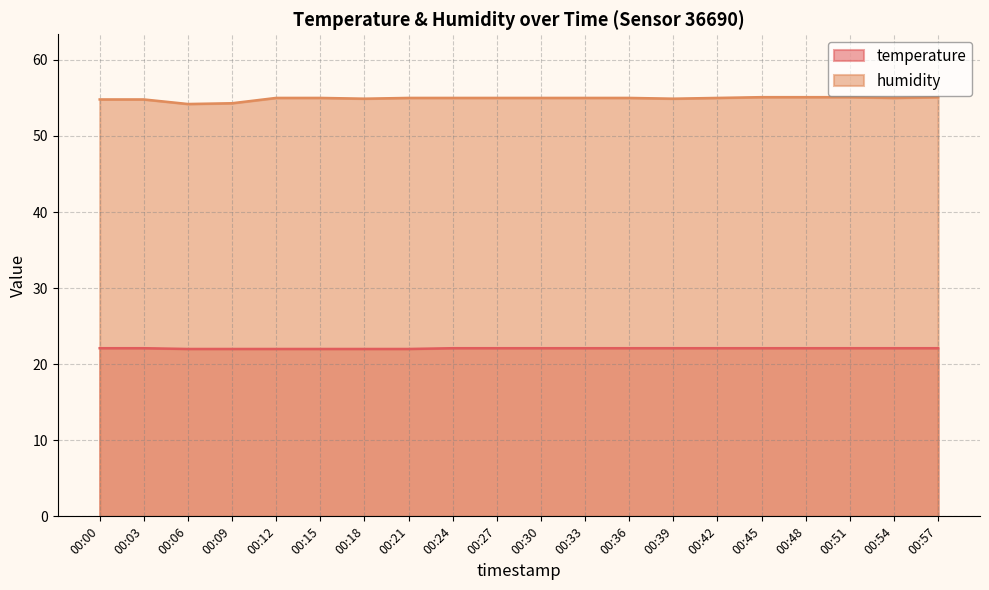

How many humidity values are between 54 and 55?

16